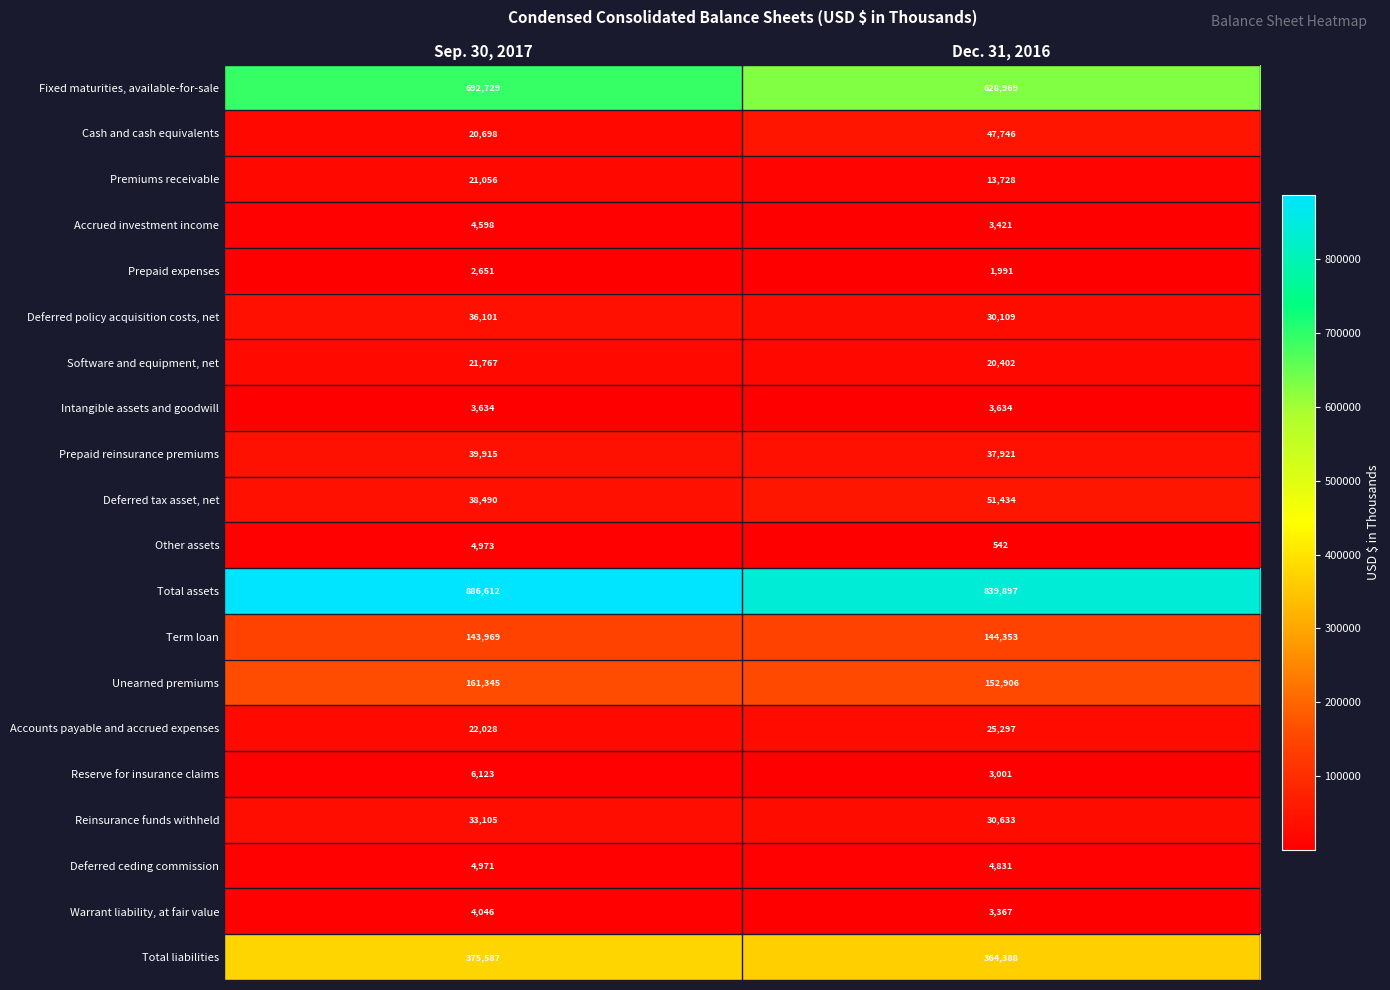

What is the spread (max minus min) of values at Sep. 30, 2017?

883961